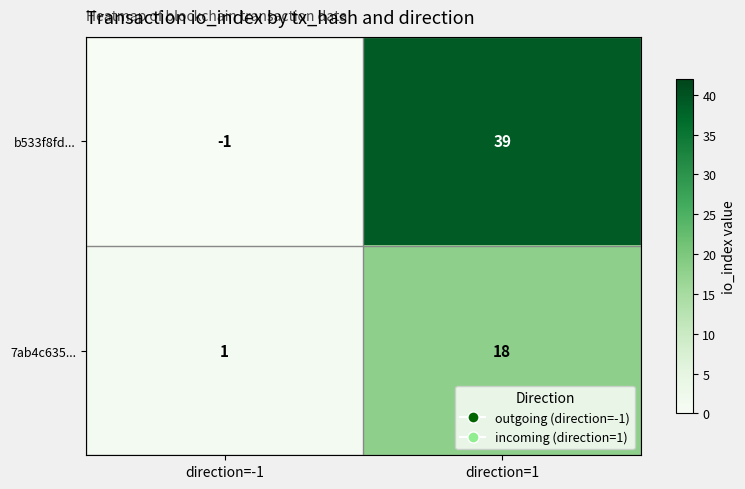

Count the number of data series in this chart.

2